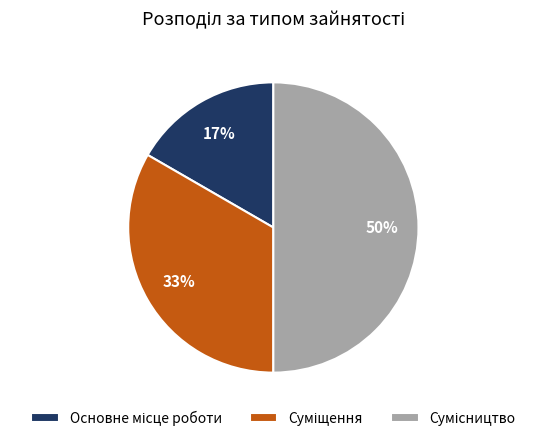

To the nearest percent, what is the average slice percentage?

33%